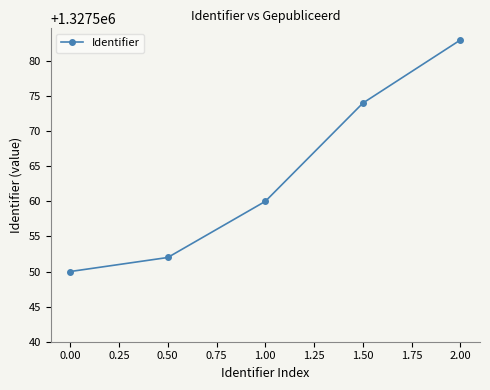

What is the difference between the second highest and second lowest values?

22